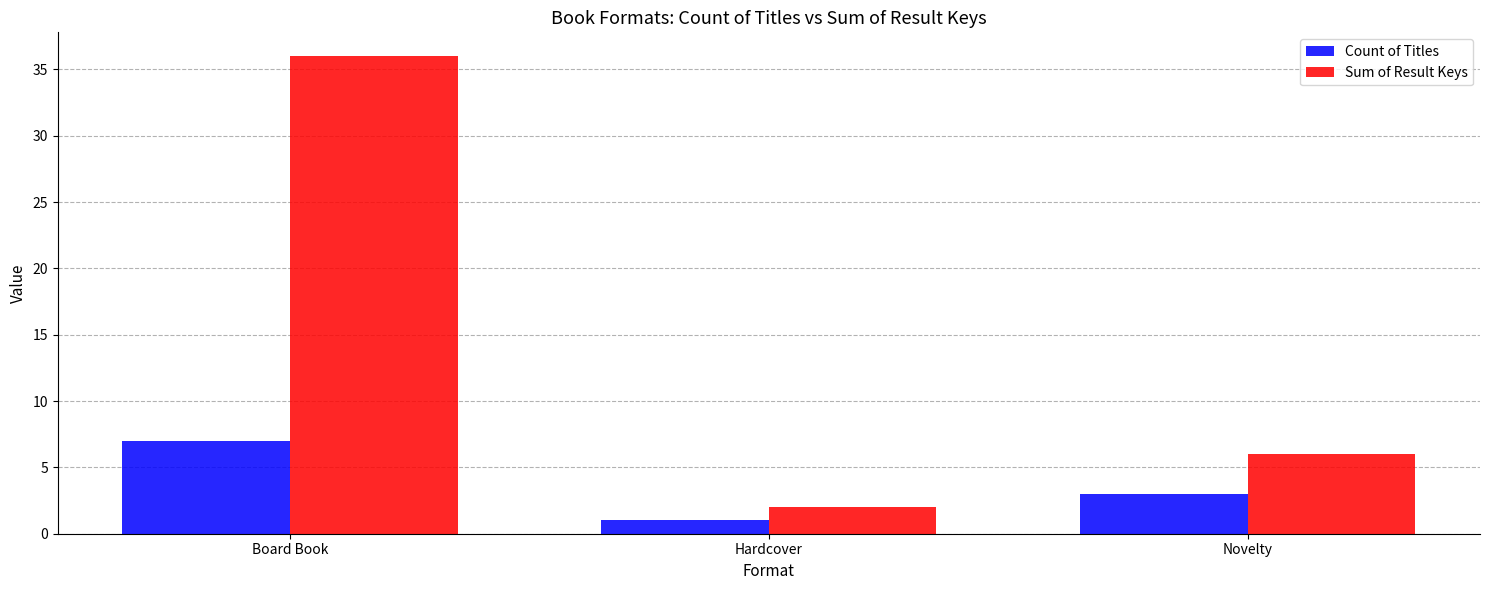

What is the sum of all Sum of Result Keys values?

44